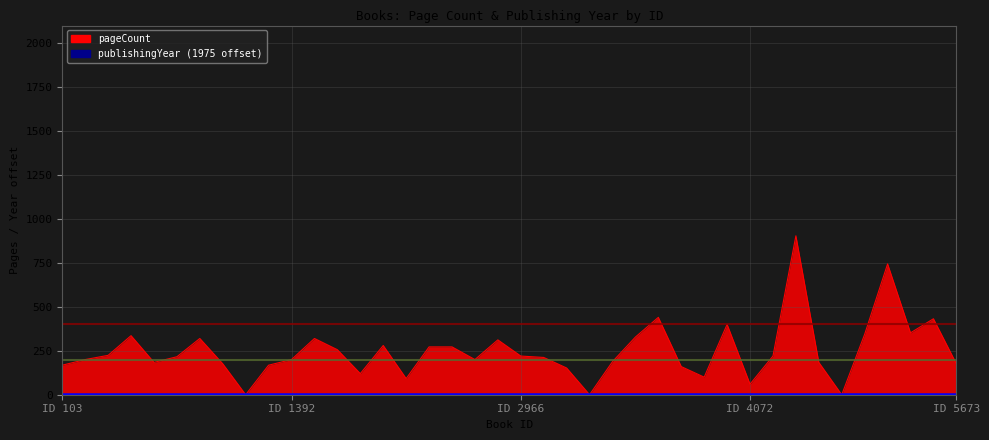

What is the difference between the values at 117 and 4072?

100